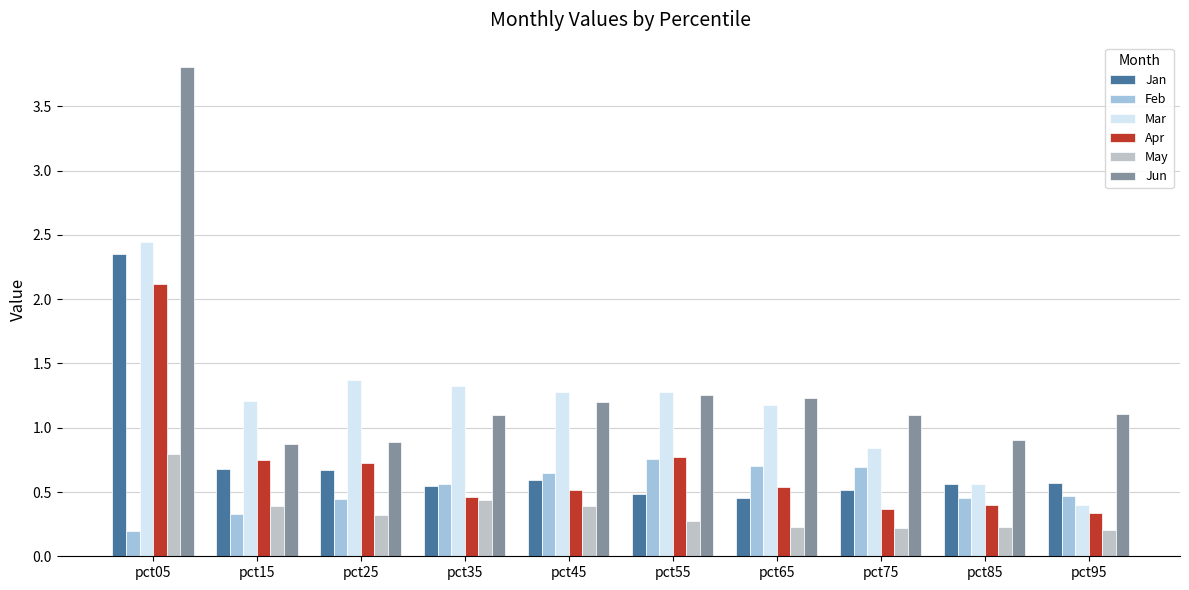

Rank the categories by Jan value from highest to lowest.

pct05, pct15, pct25, pct45, pct95, pct85, pct35, pct75, pct55, pct65